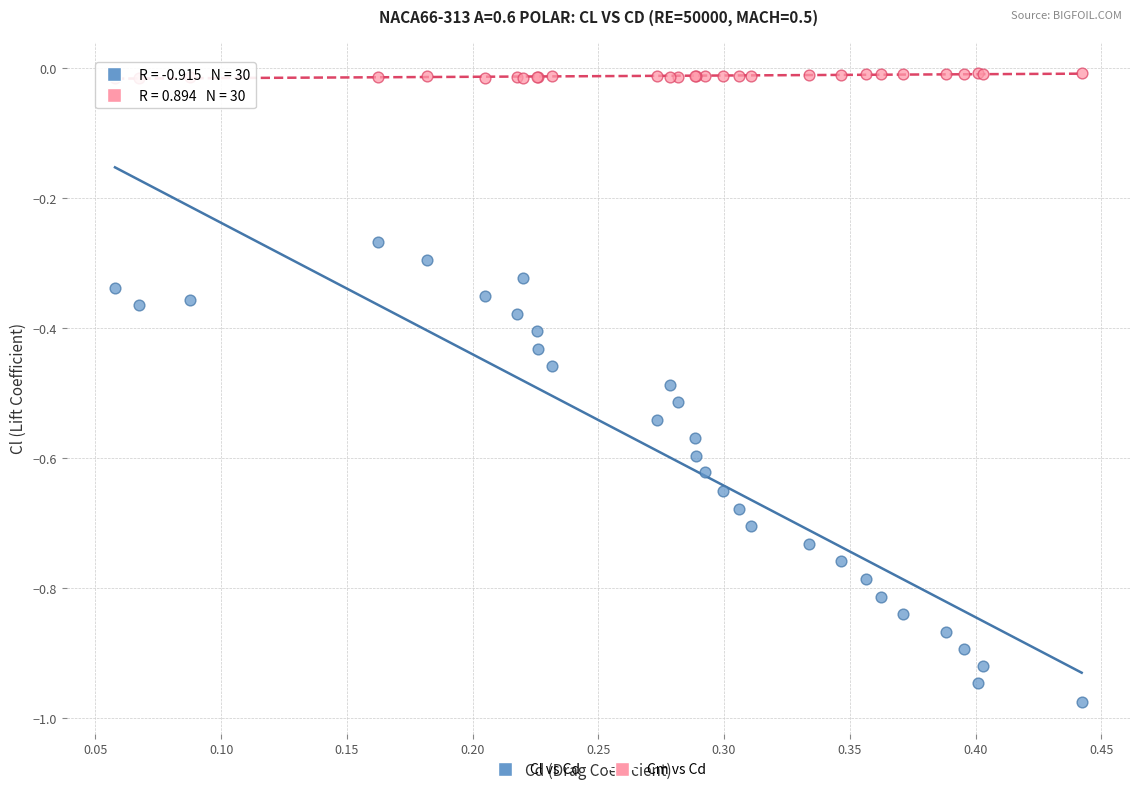

What are all the series names shown in the legend?

Cl vs Cd, Cm vs Cd